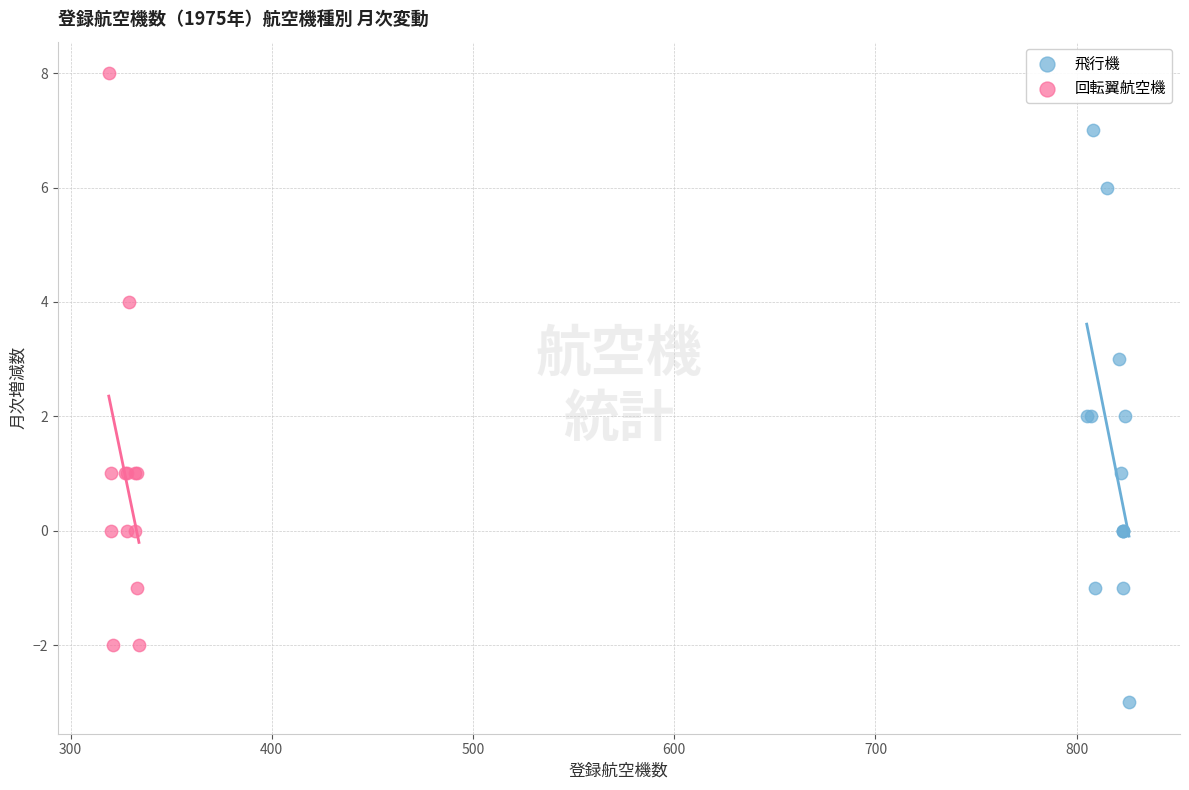

Which series contains the lowest Y value?

飛行機